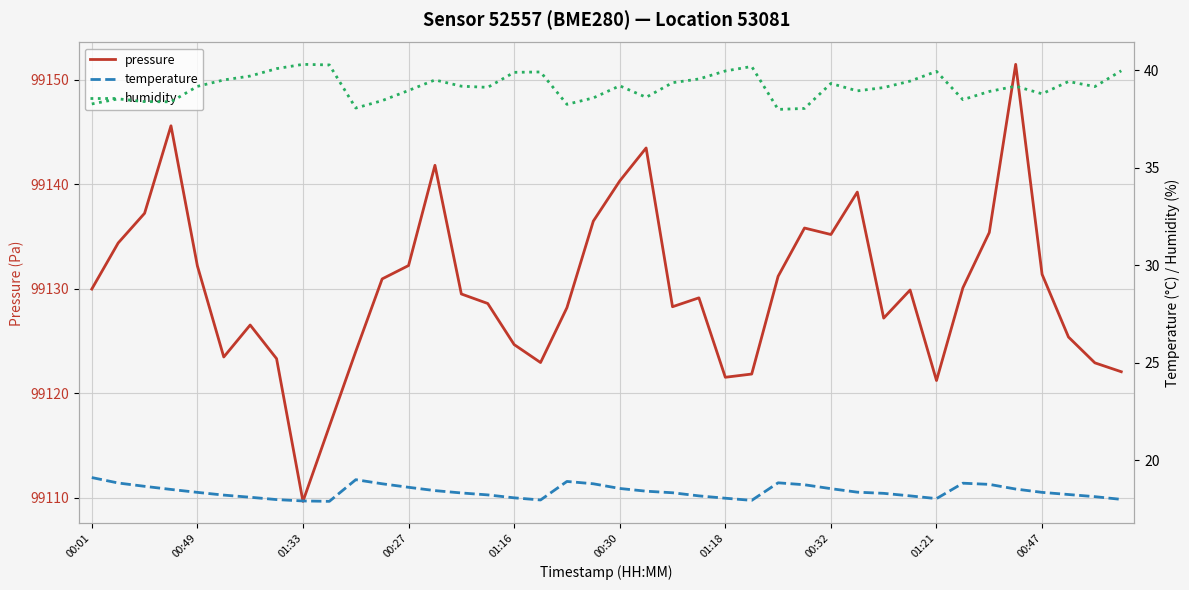

What position from the left is 26?

27